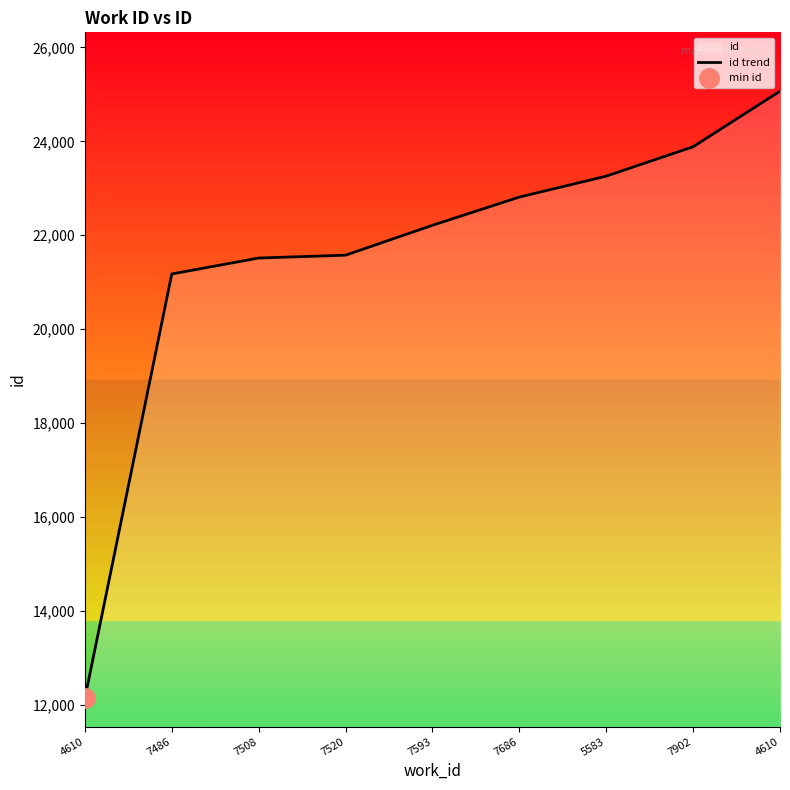

Rank the categories by value from lowest to highest.

4610, 7486, 7508, 7520, 7593, 7686, 5583, 7902, 4610